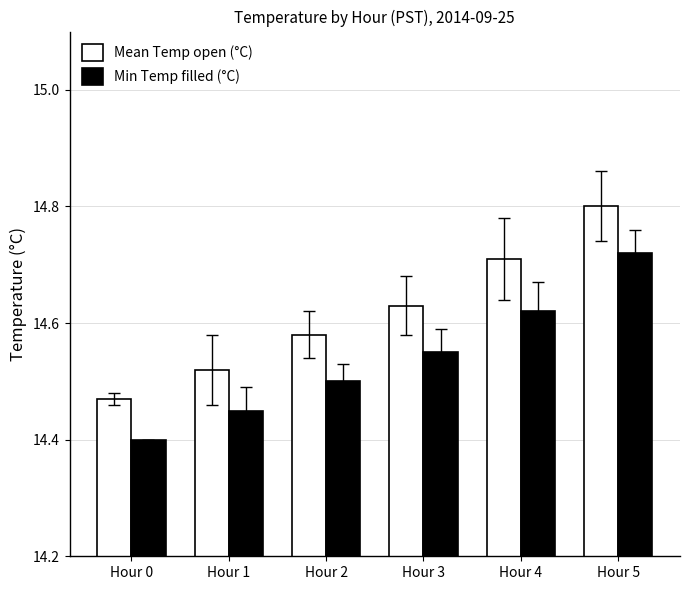

How many distinct data groups are displayed?

2